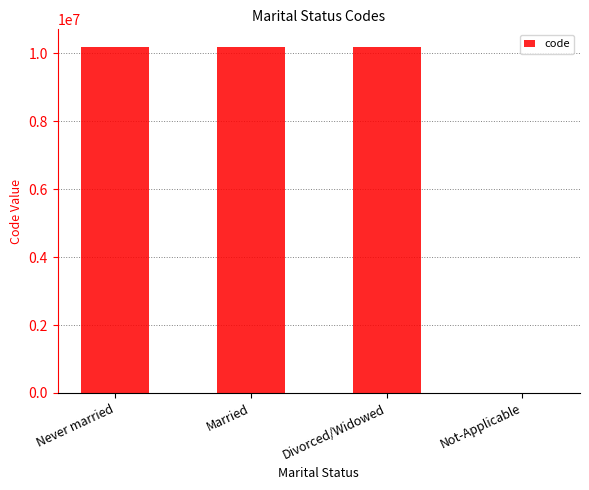

How many categories are shown in the chart?

4